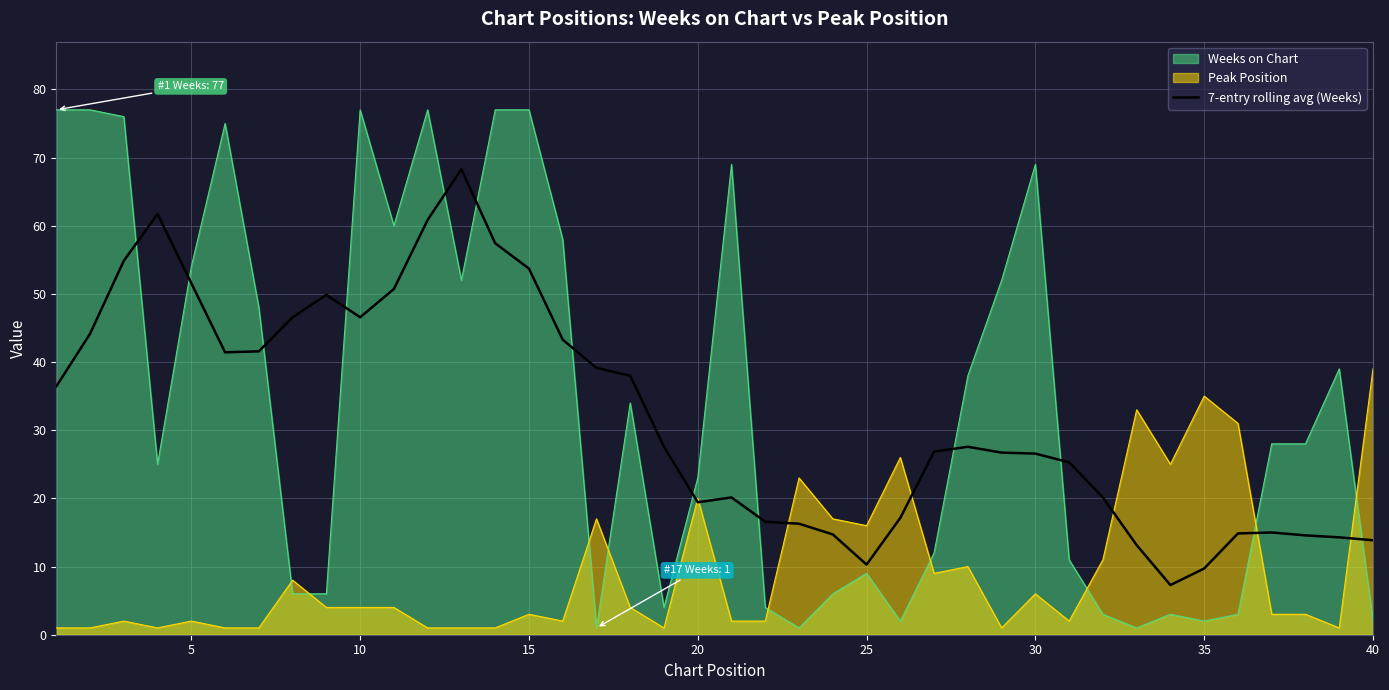

List the series in order of their peak value, highest first.

Weeks on Chart, 7-entry rolling avg (Weeks), Peak Position